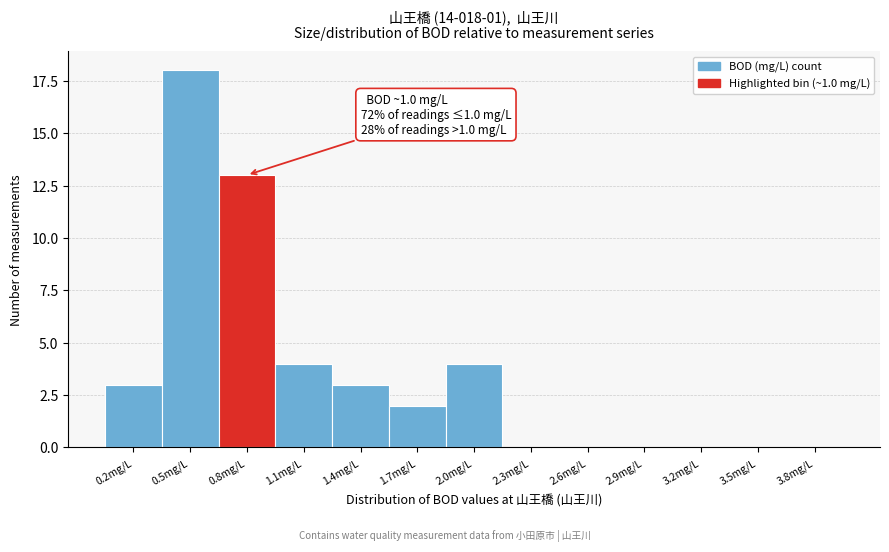

Reading left to right, what are all the values shown in this chart?

0.2mg/L=3	0.5mg/L=18	0.8mg/L=13	1.1mg/L=4	1.4mg/L=3	1.7mg/L=2	2.0mg/L=4	2.3mg/L=0	2.6mg/L=0	2.9mg/L=0	3.2mg/L=0	3.5mg/L=0	3.8mg/L=0